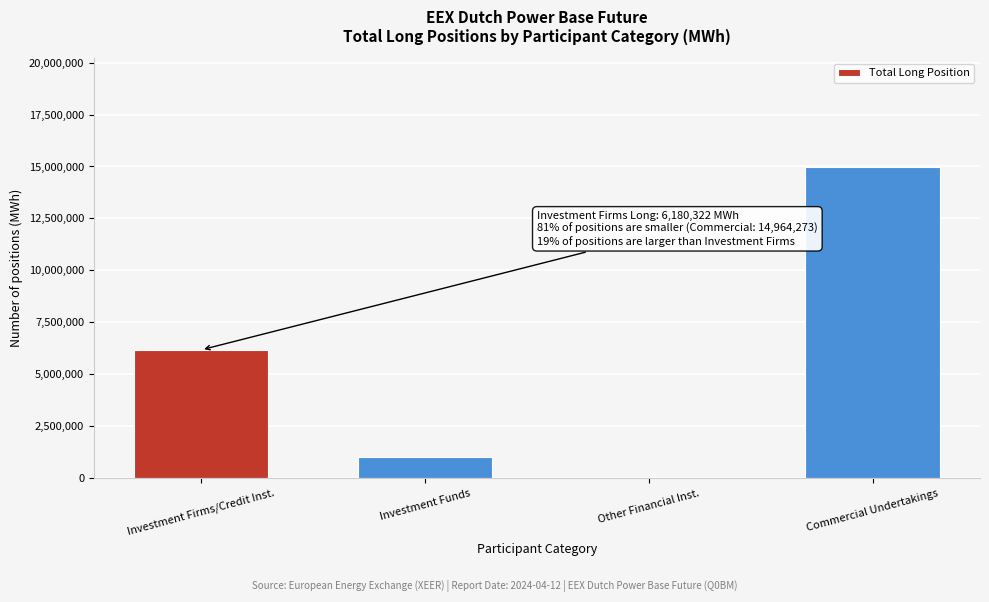

Reading left to right, transcribe all the data shown in this chart.

Investment Firms/Credit Inst.=6180322	Investment Funds=1046067	Other Financial Inst.=0	Commercial Undertakings=14964273